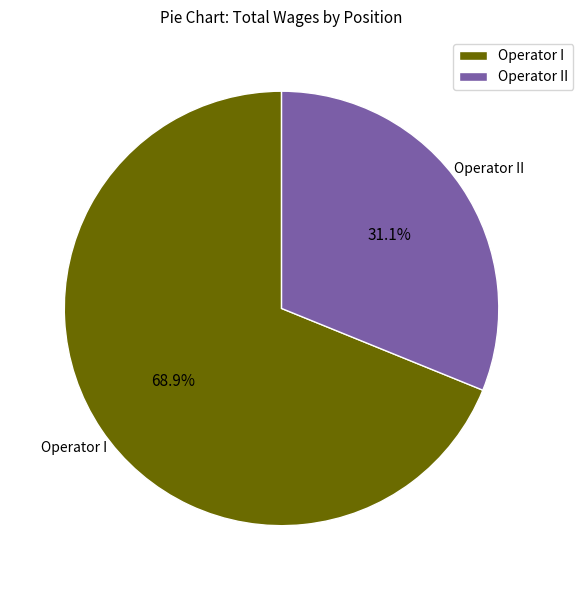

How many segments does this pie chart have?

2